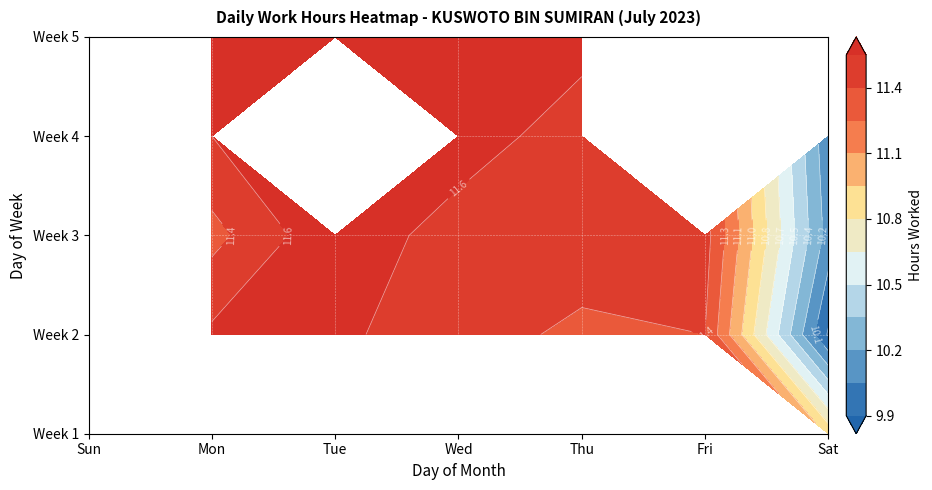

Read the value at 13.

11.5